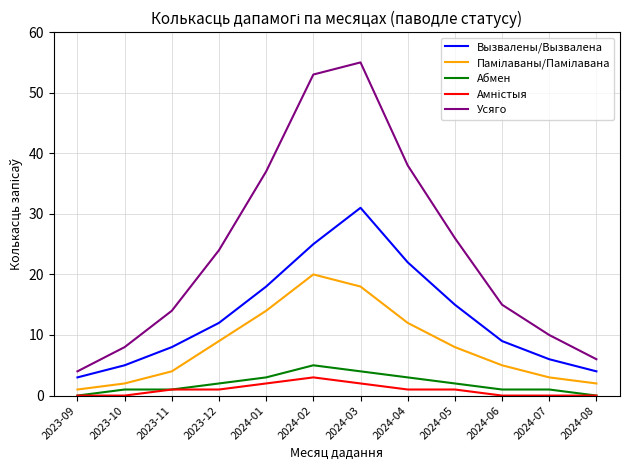

What is the greatest value displayed?

55